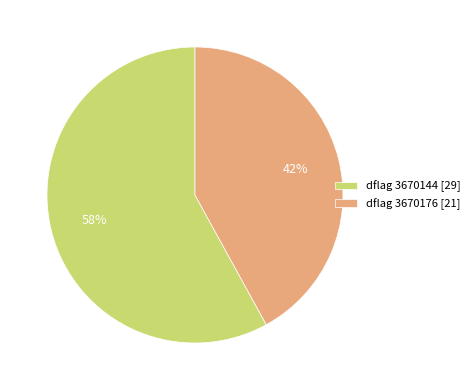

How many slices are in this pie chart?

2